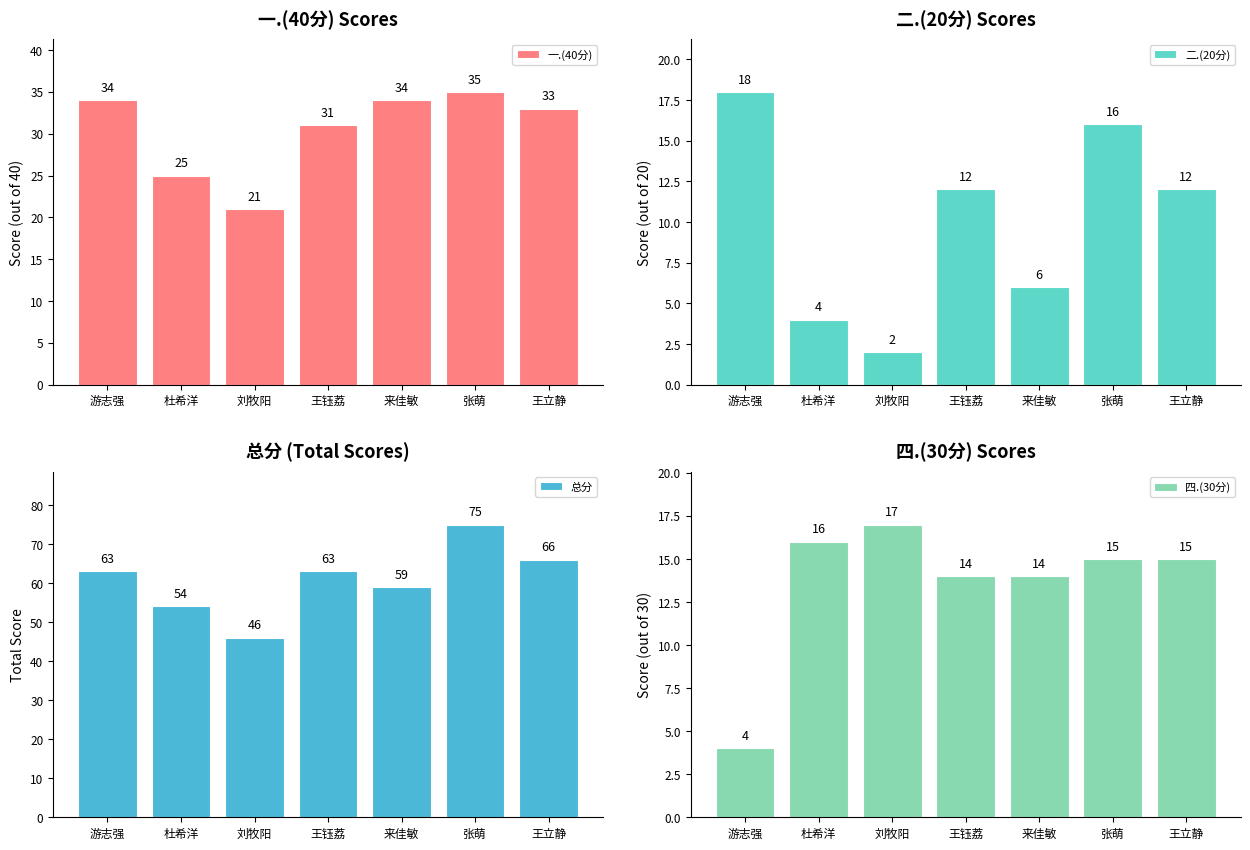

Which series has the largest total across all categories?

总分